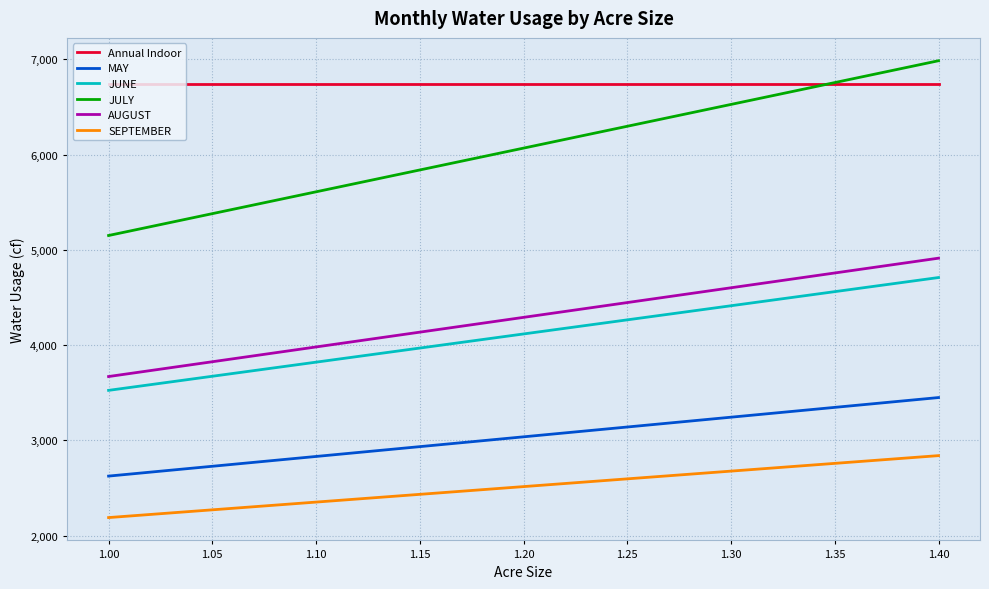

What is the difference between the maximum and minimum values in the JULY series?

1835.3